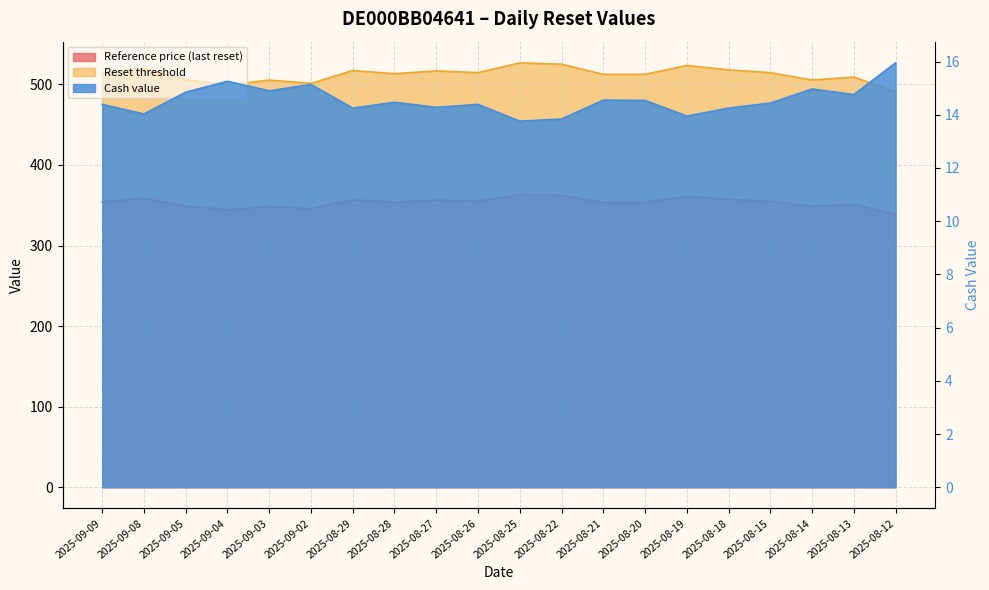

What is the label of the 16th point from the left?

2025-08-18